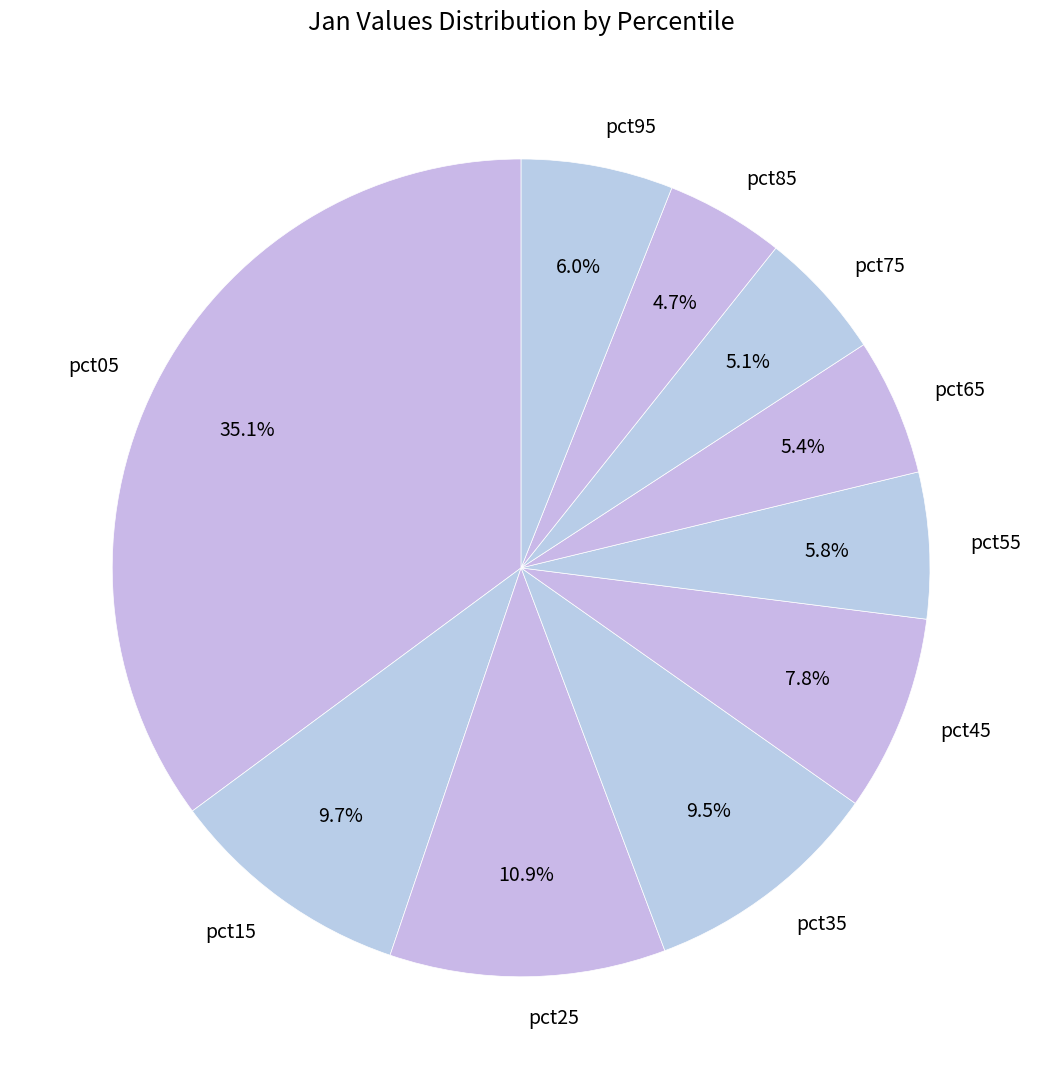

What percentage do pct85 and pct65 together represent?

10.1%